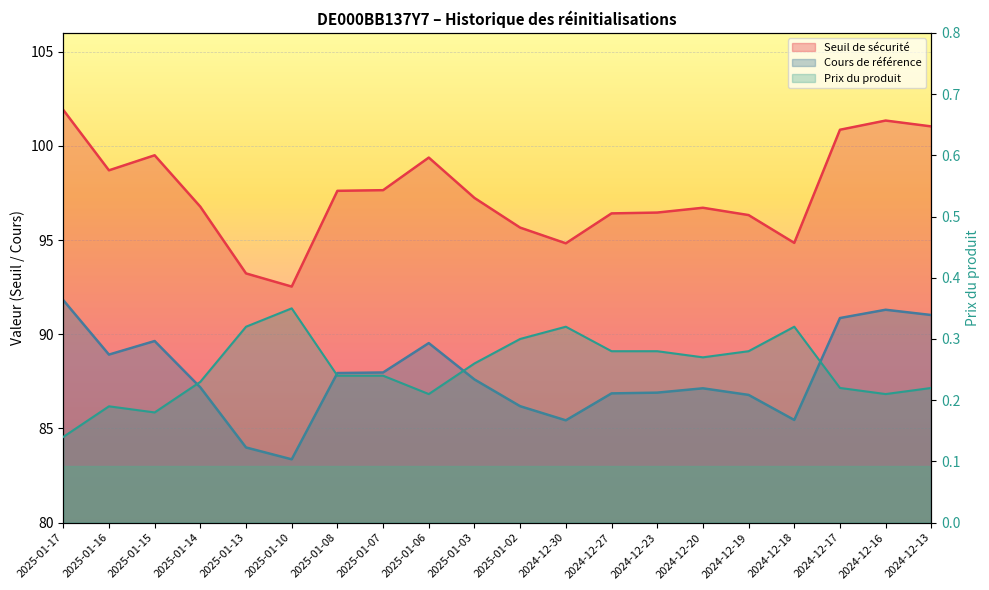

How many interior local valleys does the Cours de référence series have?

4